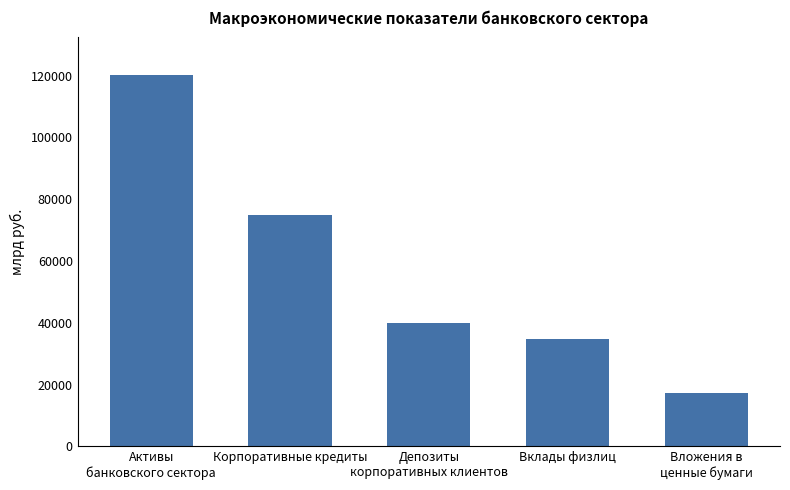

Reading left to right, transcribe all the data shown in this chart.

120310.5	74949.0	39884.9	34694.8	17289.3